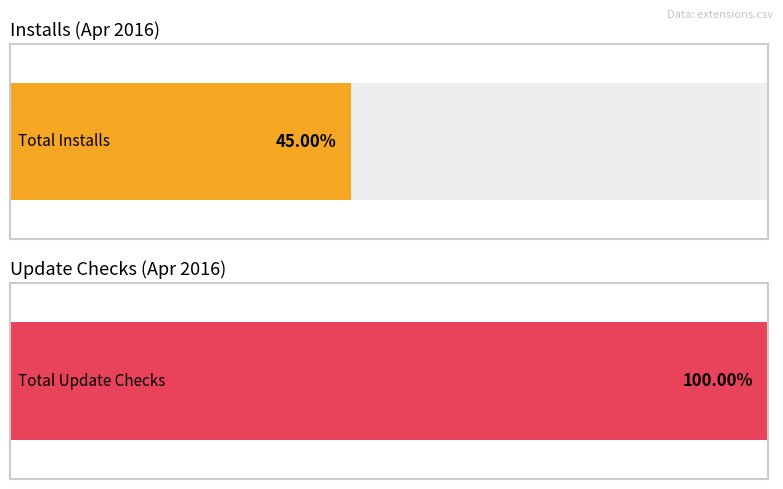

The Update checks series shows 1 at 2016-04-07. True or false?

True